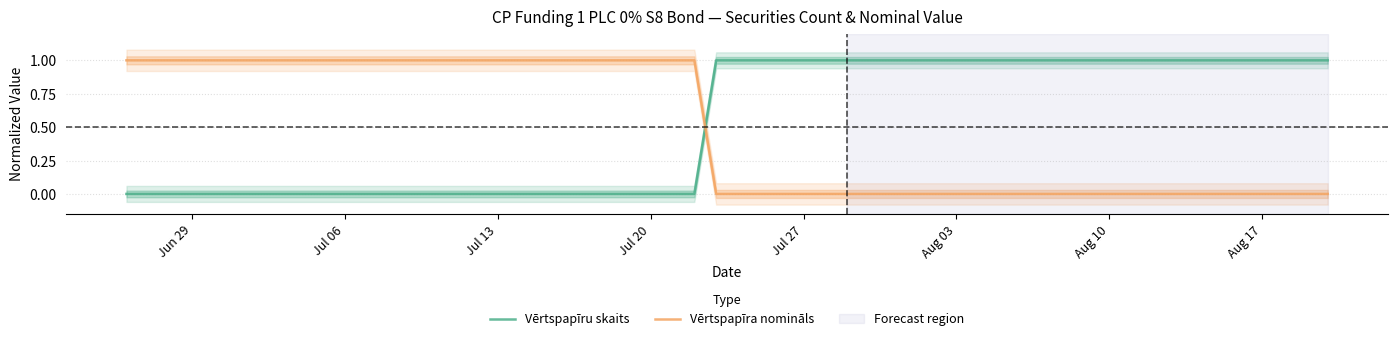

True or false: Vērtspapīra nomināls and Vērtspapīru skaits cross at least once.

True